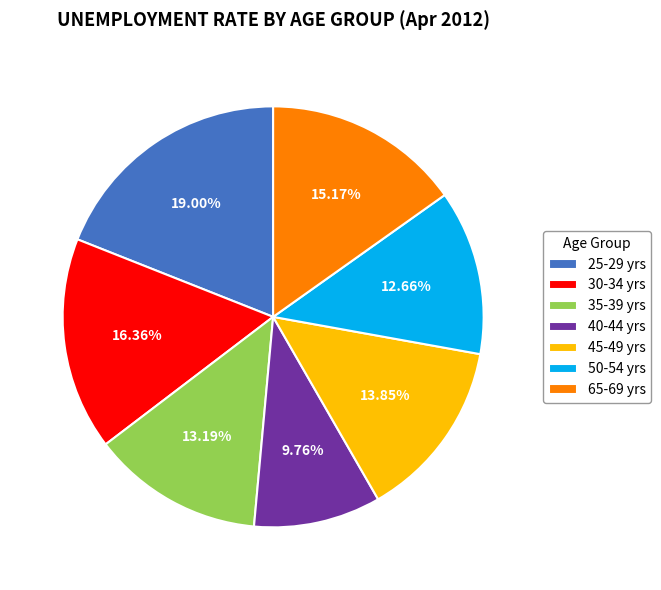

Count the number of slices in the pie.

7